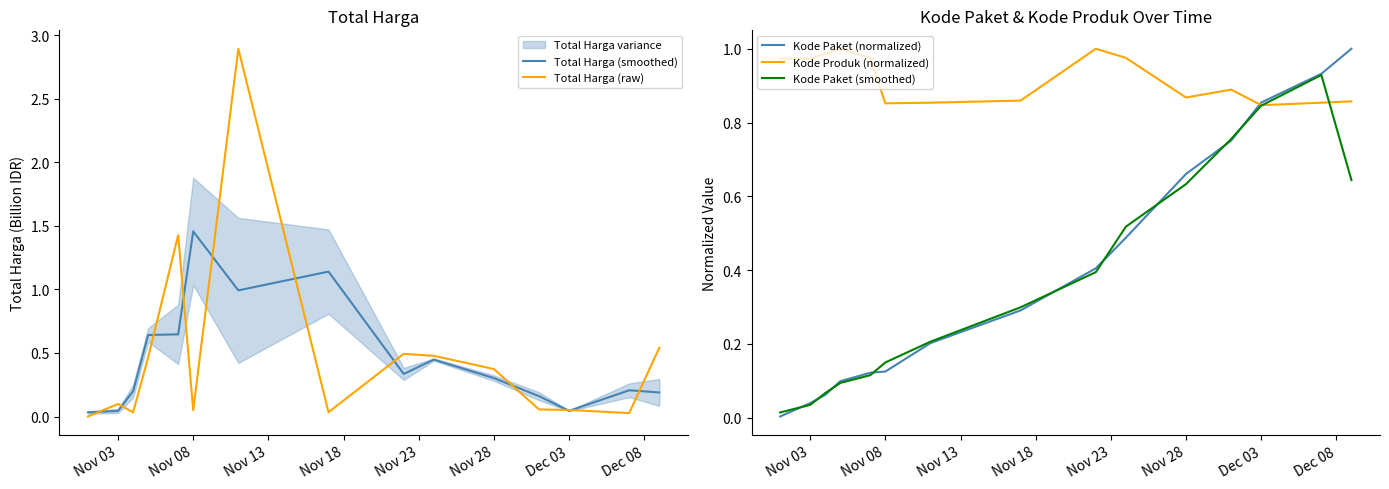

The Total Harga (raw) series shows 0.0 at Nov 03. True or false?

False